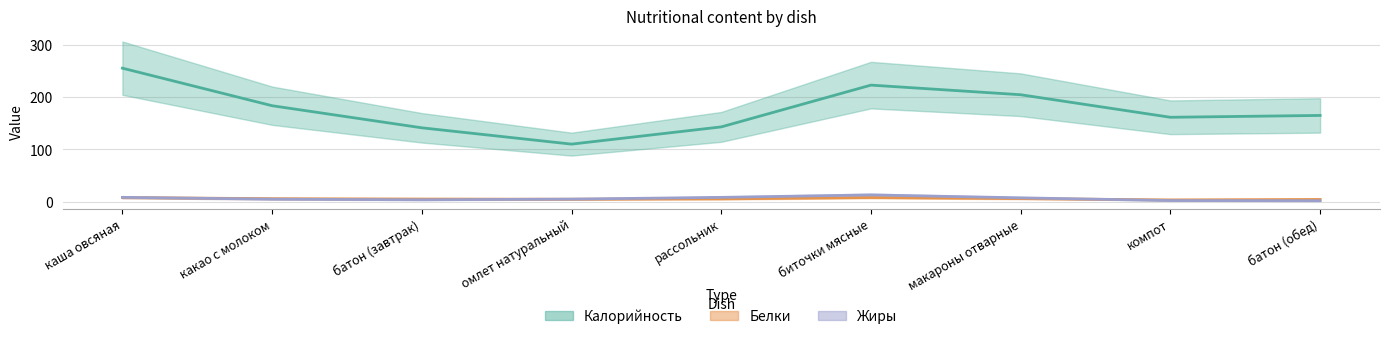

Which series has the largest total across all categories?

Калорийность